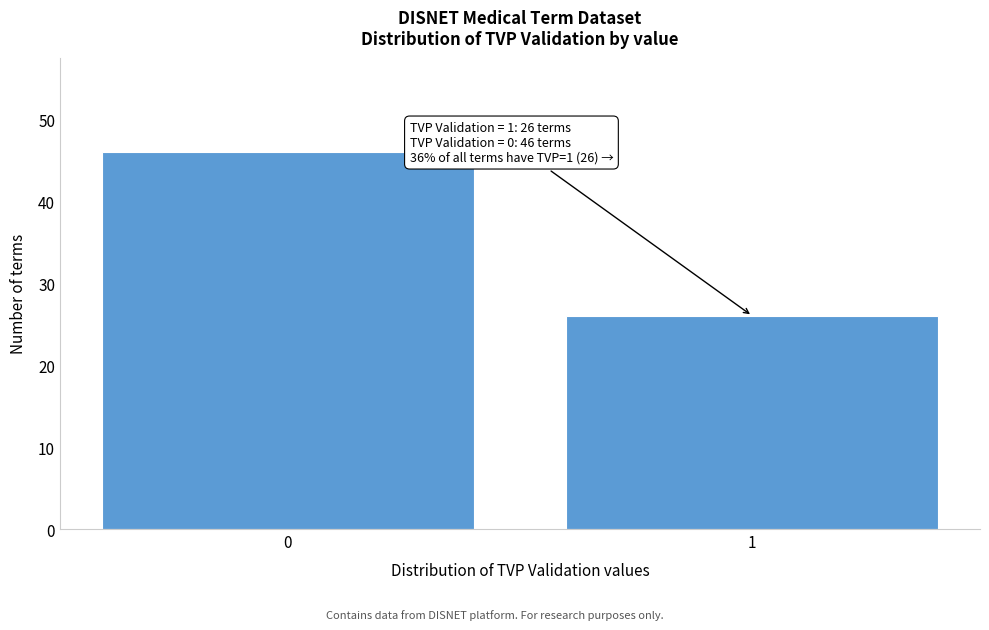

Reading left to right, list all the values displayed in this chart.

46	26